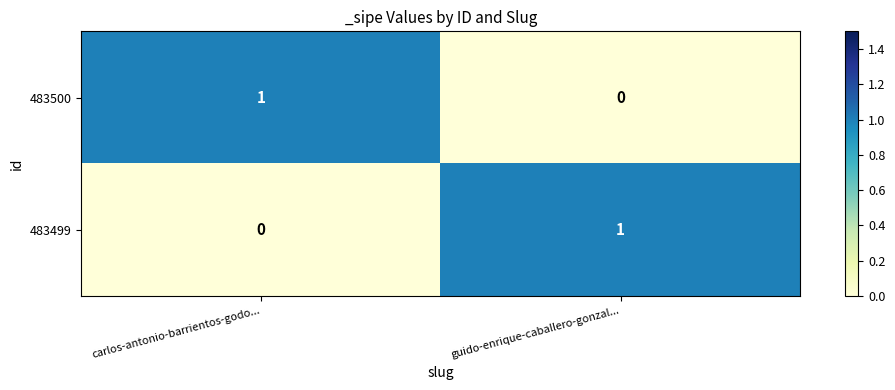

List the labels in order of 483499 value, smallest first.

carlos-antonio-barrientos-godo..., guido-enrique-caballero-gonzal...